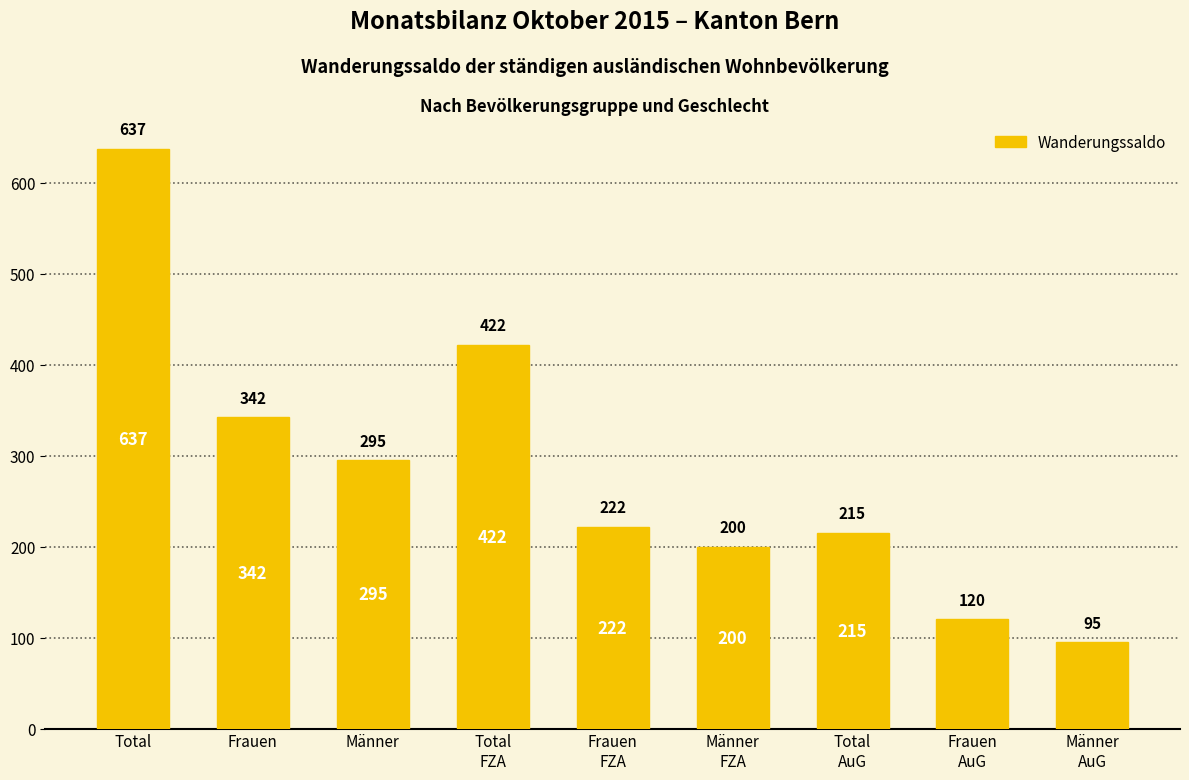

What is the difference between the values at Total
AuG and Frauen?

127